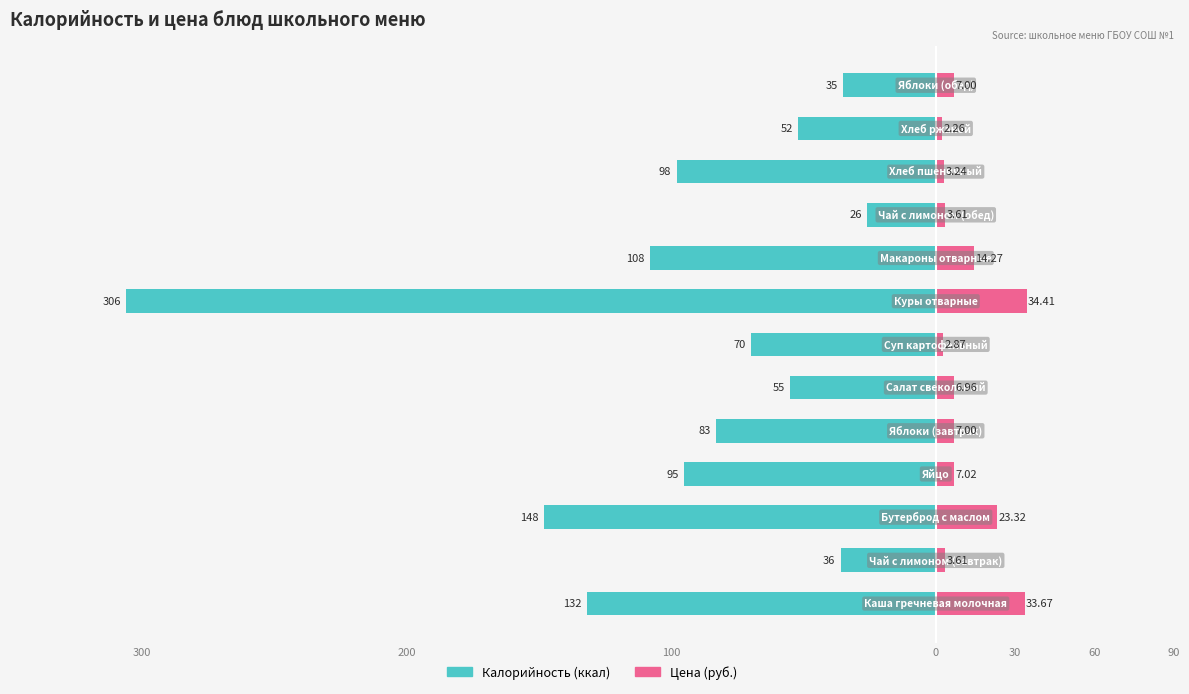

Does the chart contain any negative values?

Yes